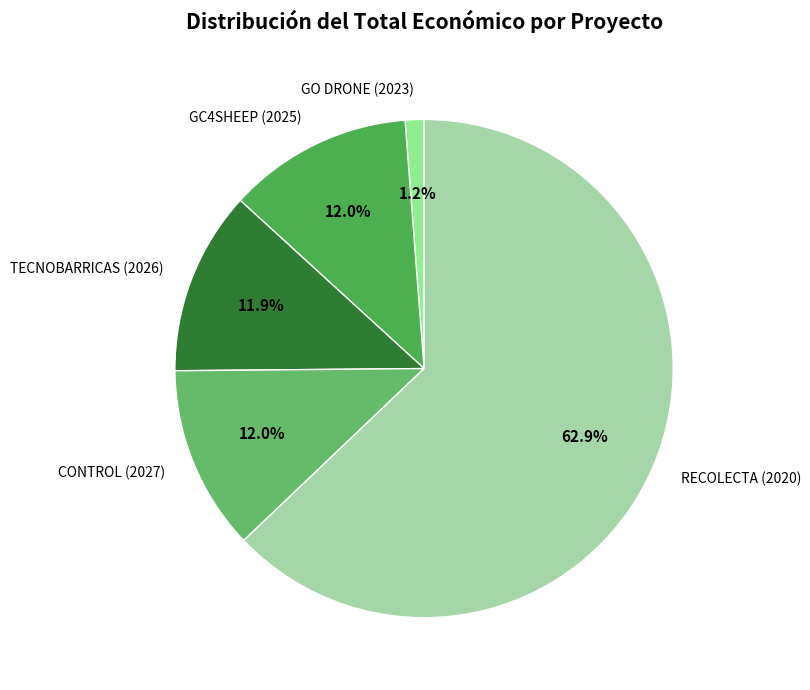

Is there any slice that represents more than half of the pie?

Yes